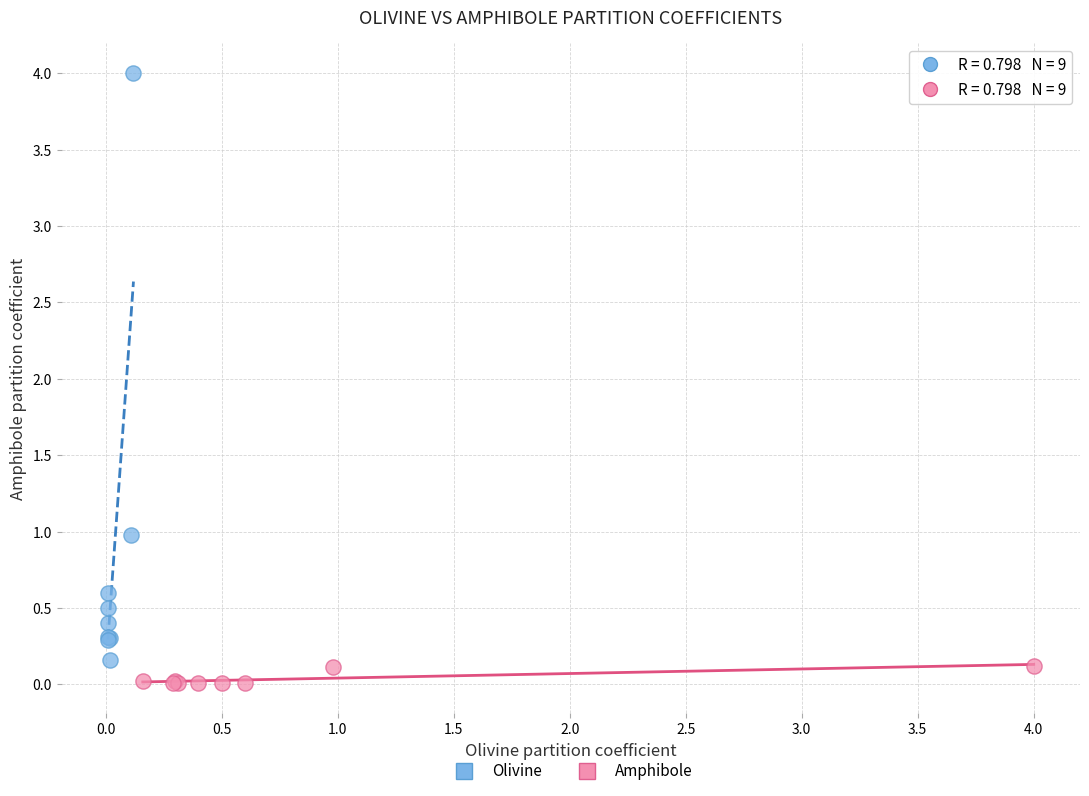

Which series has the widest spread of Y values?

Olivine